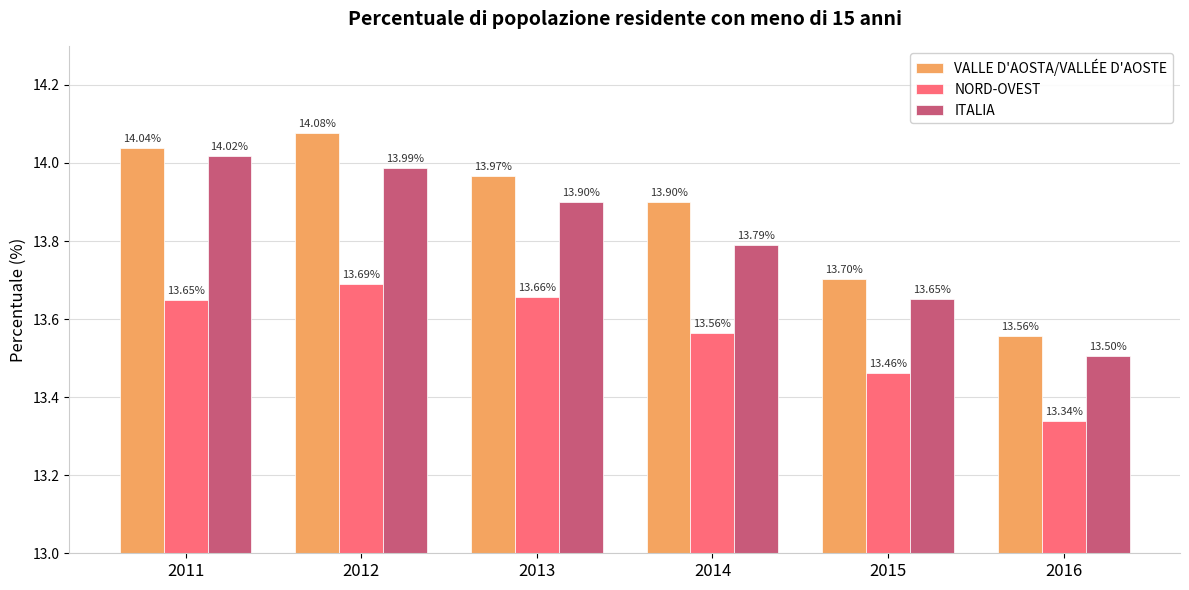

Between 2014 and 2016, which series saw the biggest shift?

VALLE D'AOSTA/VALLÉE D'AOSTE